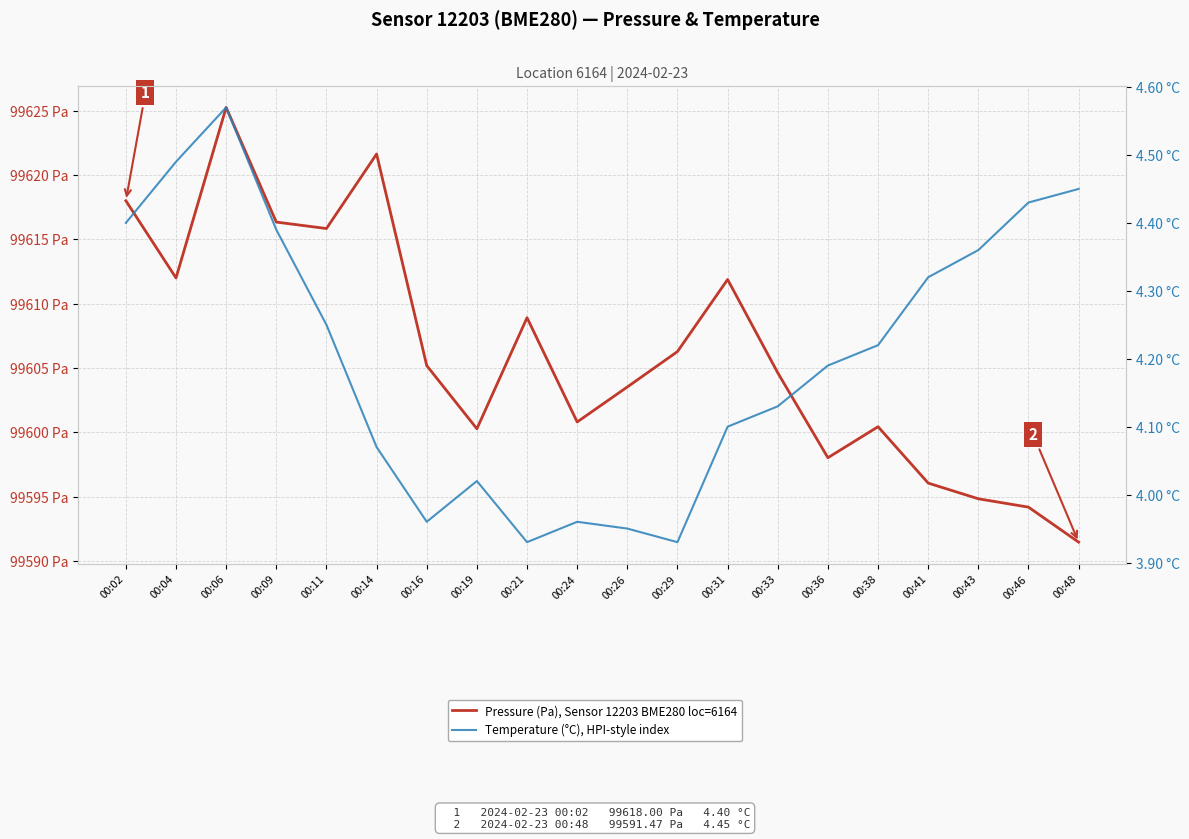

Rank the series by their average value, from highest to lowest.

Pressure (Pa), Sensor 12203 BME280 loc=6164, Temperature (°C), HPI-style index